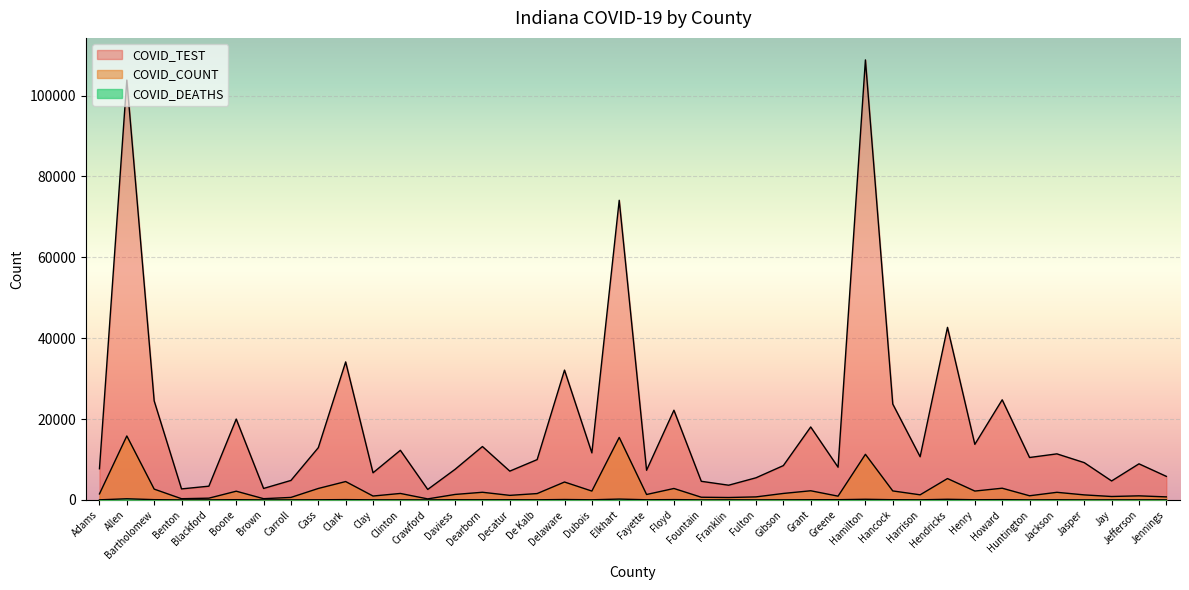

Reading left to right, extract all data points from this chart.

COVID_COUNT: 1482	15815	2670	292	430	2152	300	615	2828	4539	958	1596	250	1350	1888	1122	1567	4423	2184	15455	1336	2824	661	591	743	1597	2259	927	11271	2219	1258	5279	2186	2892	1022	1877	1238	842	1005	746
COVID_TEST: 7704	103830	24488	2718	3395	19989	2832	4814	12914	34128	6703	12266	2585	7561	13199	7115	9965	32100	11632	74097	7328	22176	4602	3633	5470	8483	18037	8085	108816	23704	10677	42672	13740	24758	10487	11386	9214	4686	8922	5821
COVID_DEATHS: 18	282	62	1	10	53	3	13	31	74	21	20	1	43	29	42	25	101	30	203	31	77	7	25	17	20	46	52	157	48	24	153	36	73	7	32	8	11	14	13